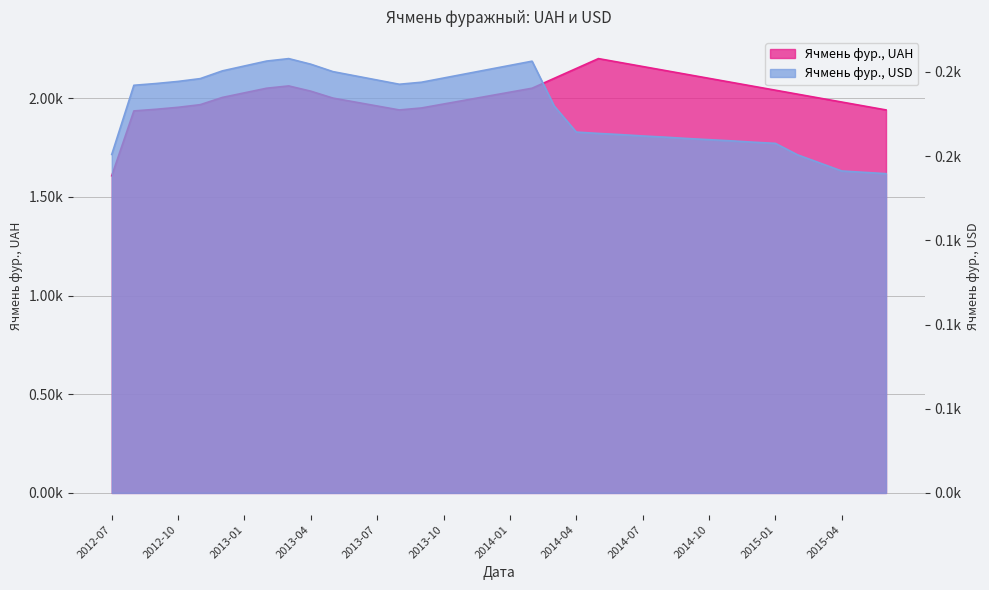

What value does the Ячмень фур., USD series have at 2012-07?

201.0